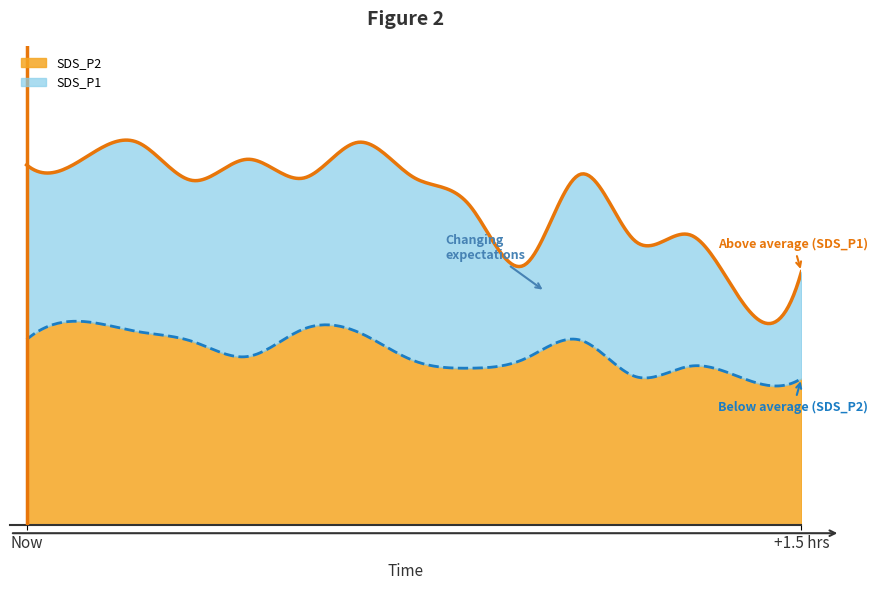

Is it true that SDS_P2 equals 12.1 at 01:00?

True